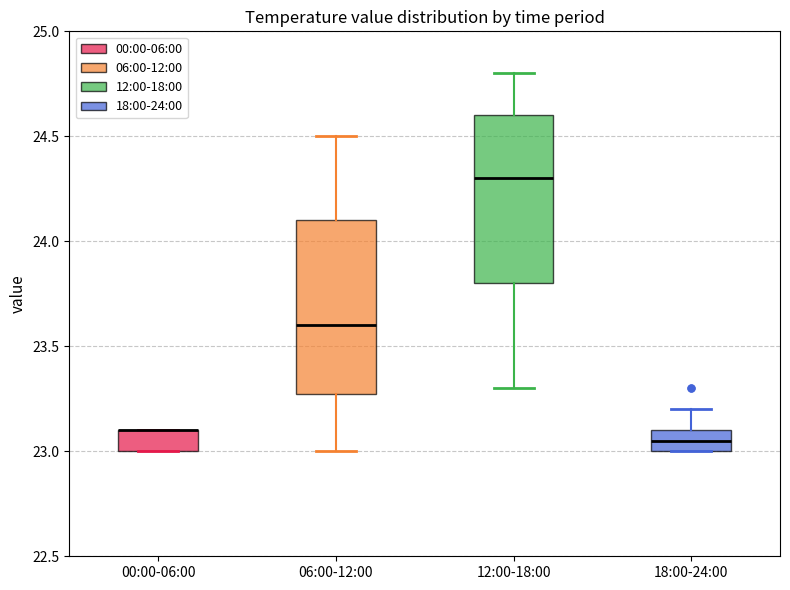

Where is the upper edge of the box for 00:00-06:00 on the y-axis? The values are not printed on the chart, so give them approximately, as read against the axis.

23.10